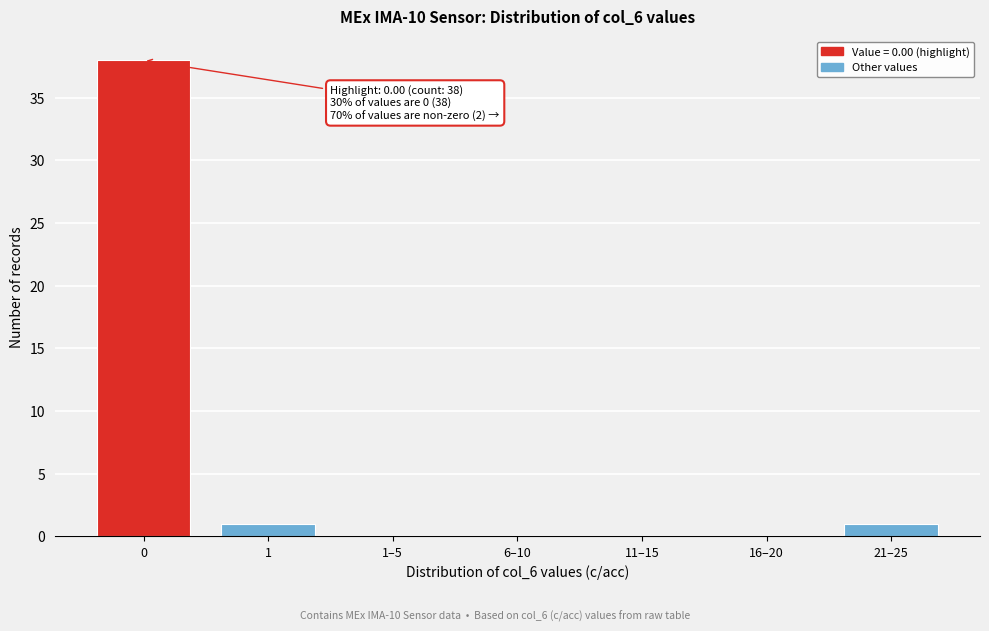

Reading left to right, extract all data points from this chart.

0=38	1=1	1–5=0	6–10=0	11–15=0	16–20=0	21–25=1